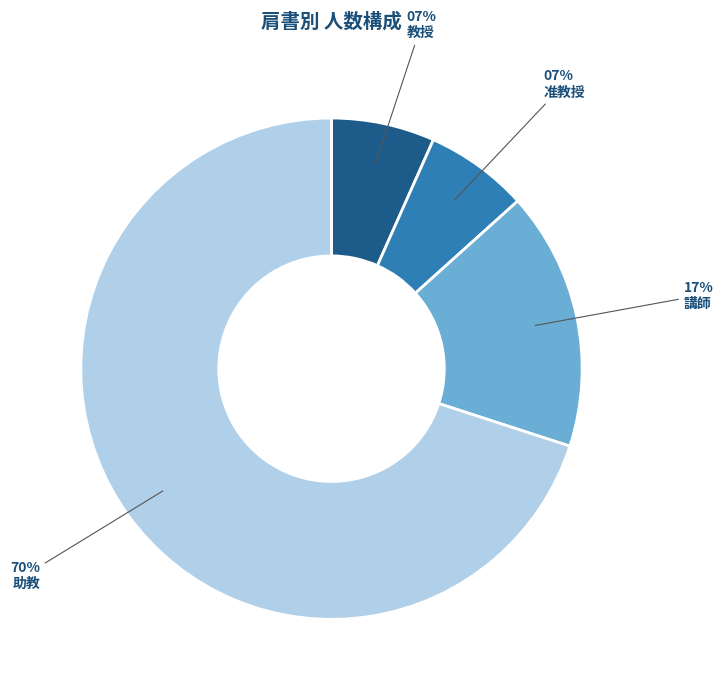

Is there any slice that represents more than half of the pie?

Yes